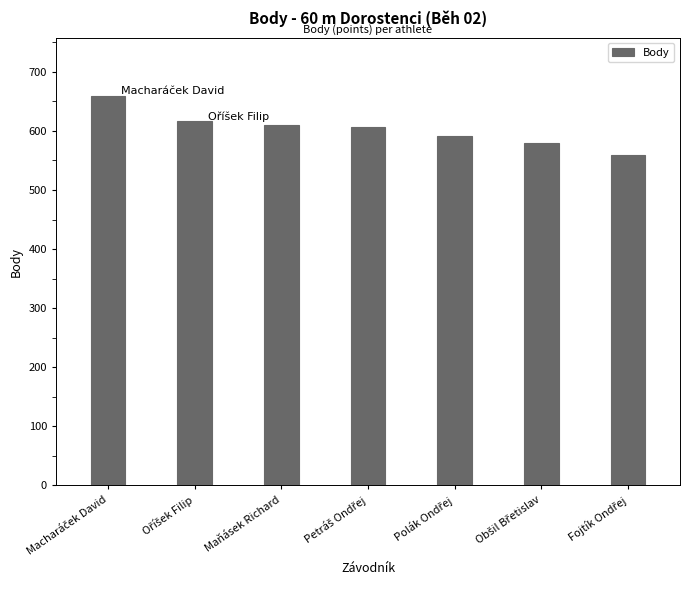

What is the value of the 7th bar from the left?

560